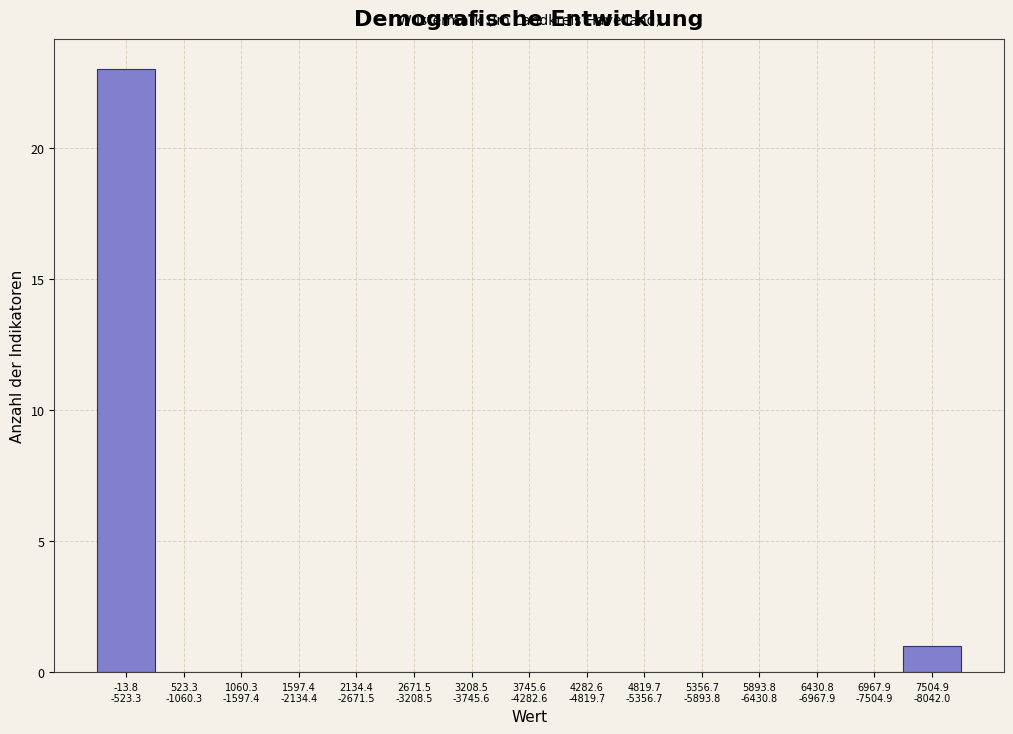

What is the maximum value shown in the chart?

23